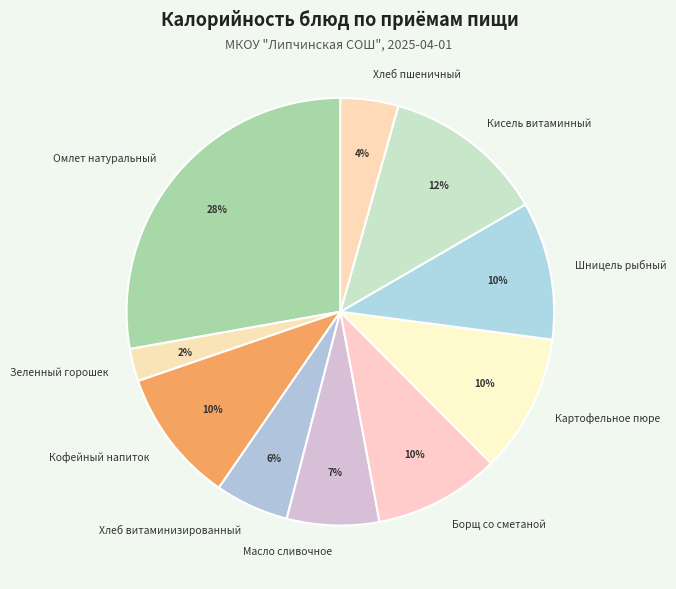

To the nearest percent, what percentage of the pie is Зеленный горошек?

2%